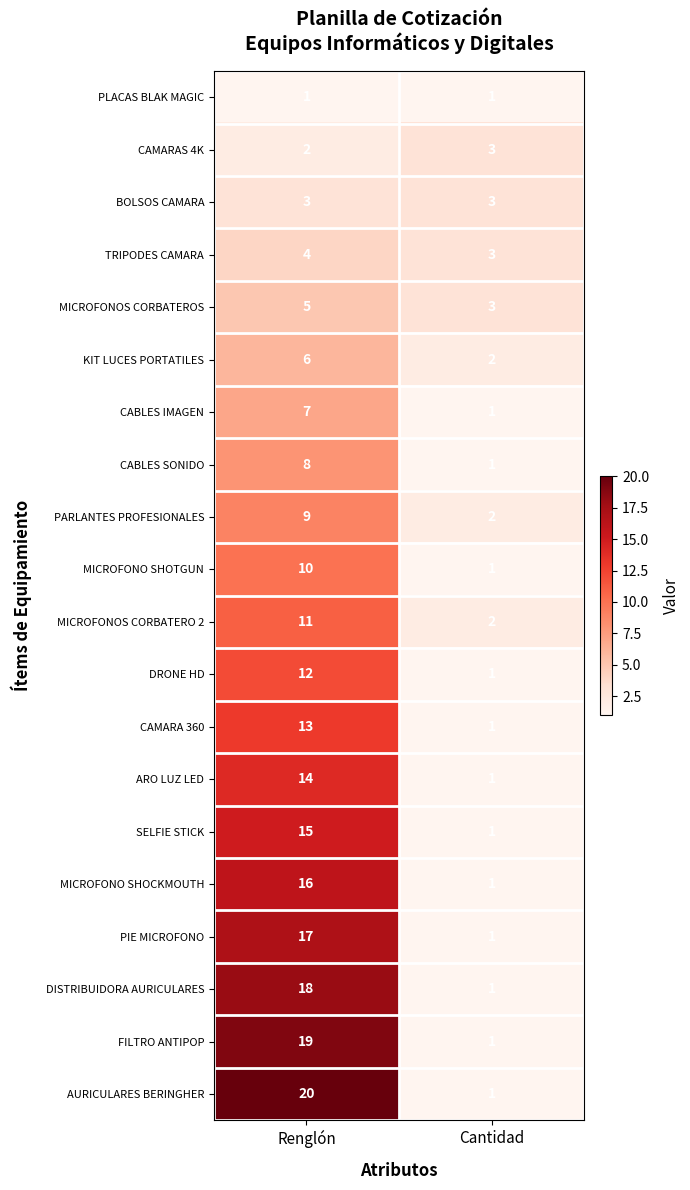

Which label corresponds to the largest value in the chart?

Renglón